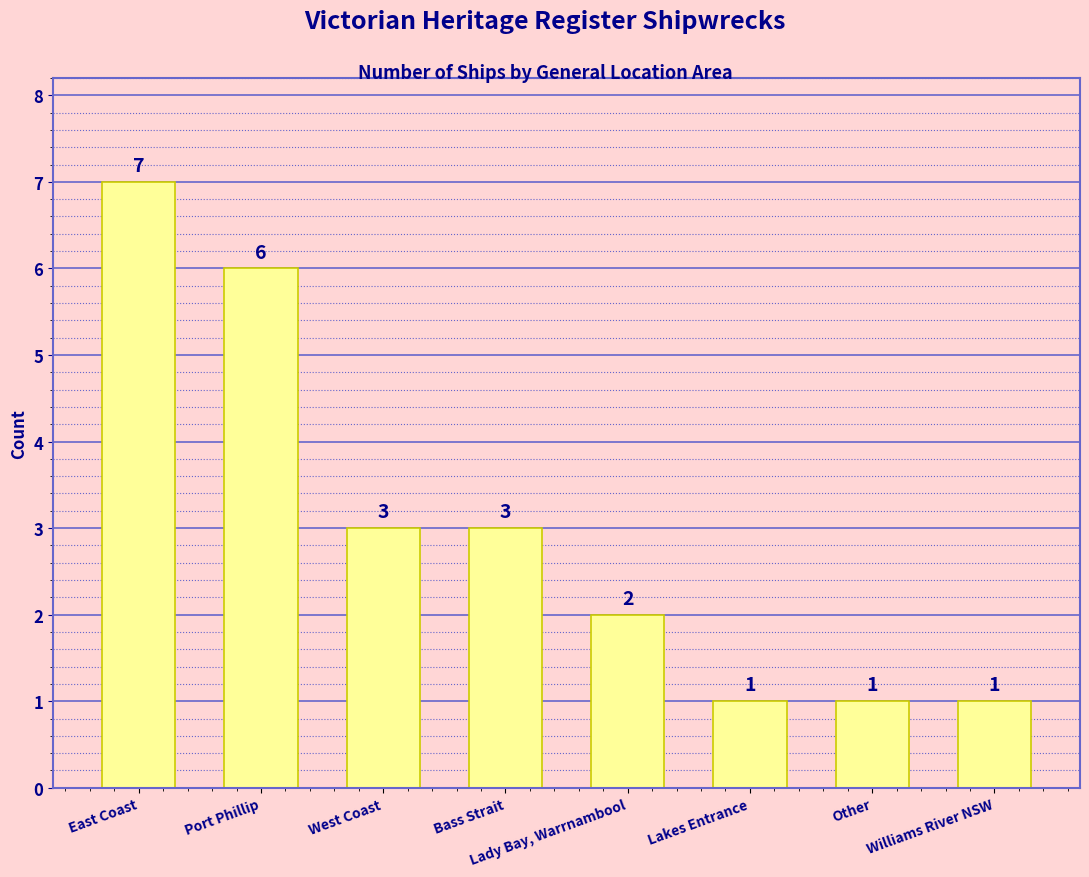

Is it true that the value at West Coast is 1?

False